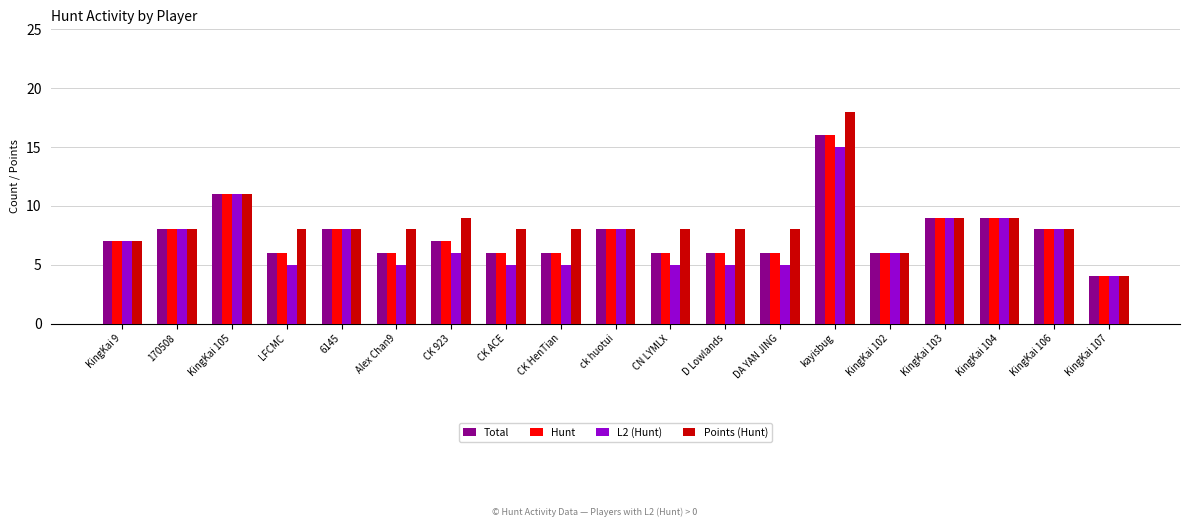

The L2 (Hunt) series shows 5 at D Lowlands. True or false?

True